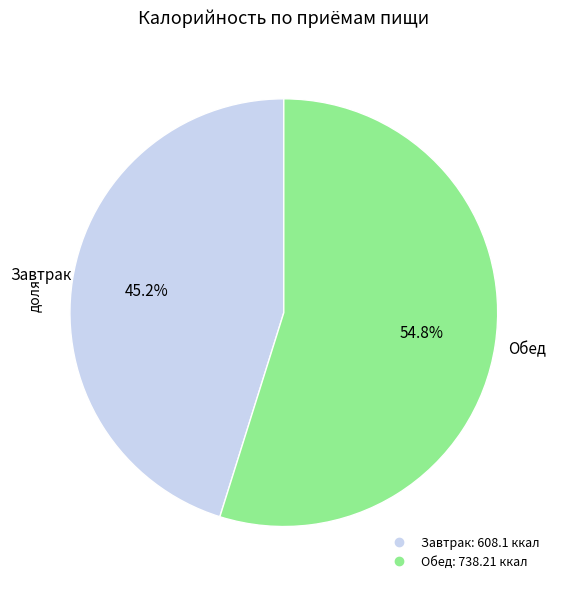

What is the ratio of the value at Завтрак to the value at Обед?

0.8